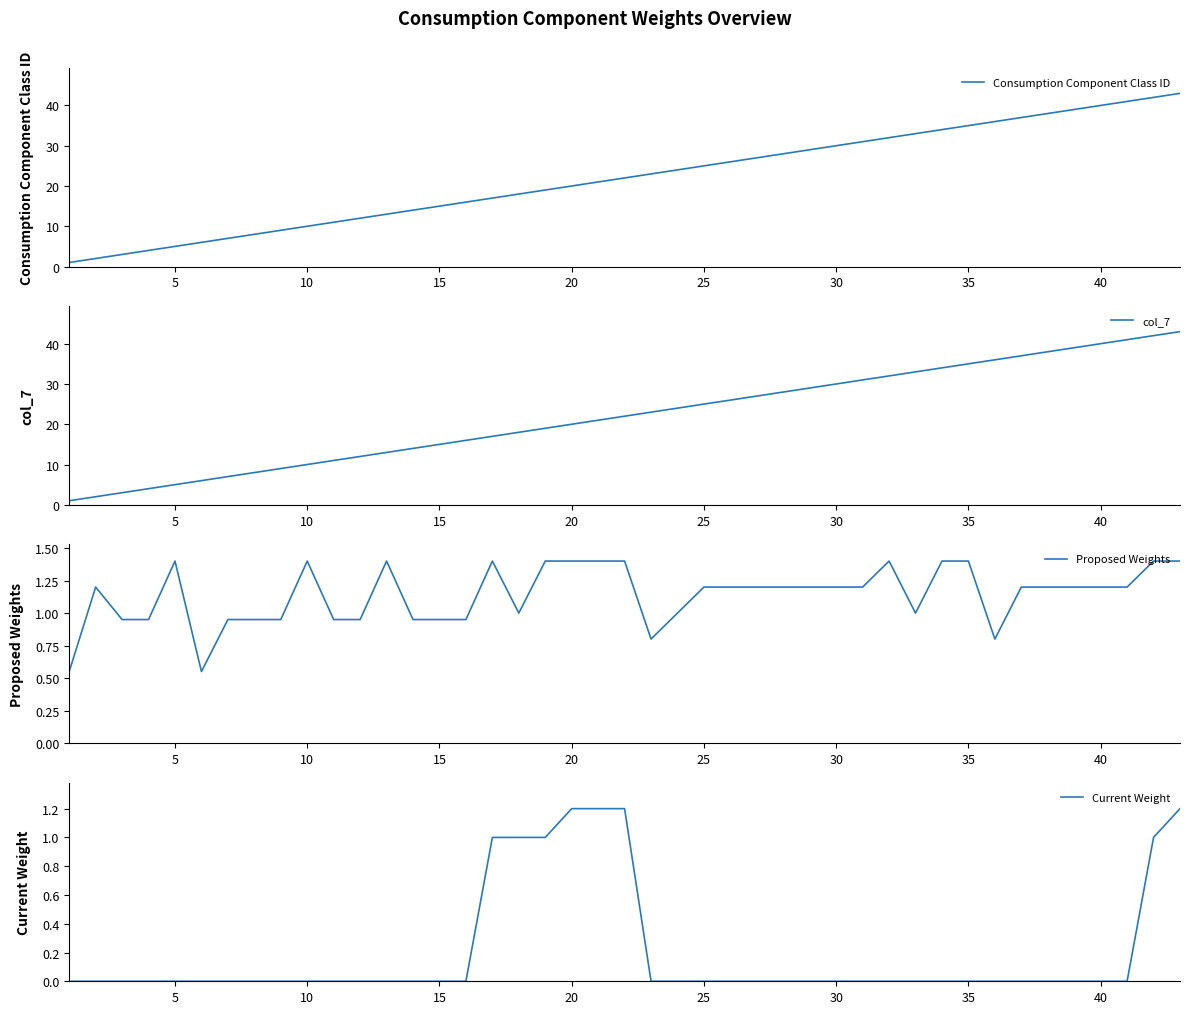

The value of Current Weight at 15 is -0.7. True or false?

False